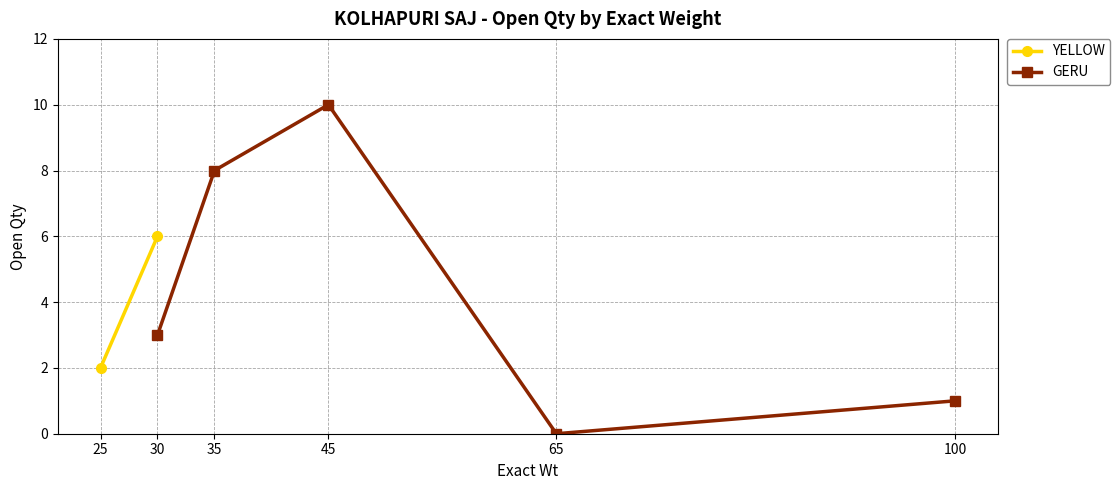

What is the value of the GERU point at the 2nd from the left?

8